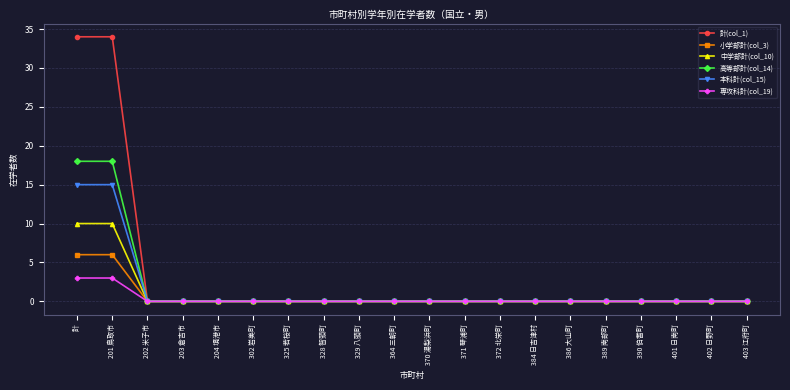

Reading right to left, list all the values displayed in this chart.

計(col_1): 0	0	0	0	0	0	0	0	0	0	0	0	0	0	0	0	0	0	34	34
小学部計(col_3): 0	0	0	0	0	0	0	0	0	0	0	0	0	0	0	0	0	0	6	6
中学部計(col_10): 0	0	0	0	0	0	0	0	0	0	0	0	0	0	0	0	0	0	10	10
高等部計(col_14): 0	0	0	0	0	0	0	0	0	0	0	0	0	0	0	0	0	0	18	18
本科計(col_15): 0	0	0	0	0	0	0	0	0	0	0	0	0	0	0	0	0	0	15	15
専攻科計(col_19): 0	0	0	0	0	0	0	0	0	0	0	0	0	0	0	0	0	0	3	3